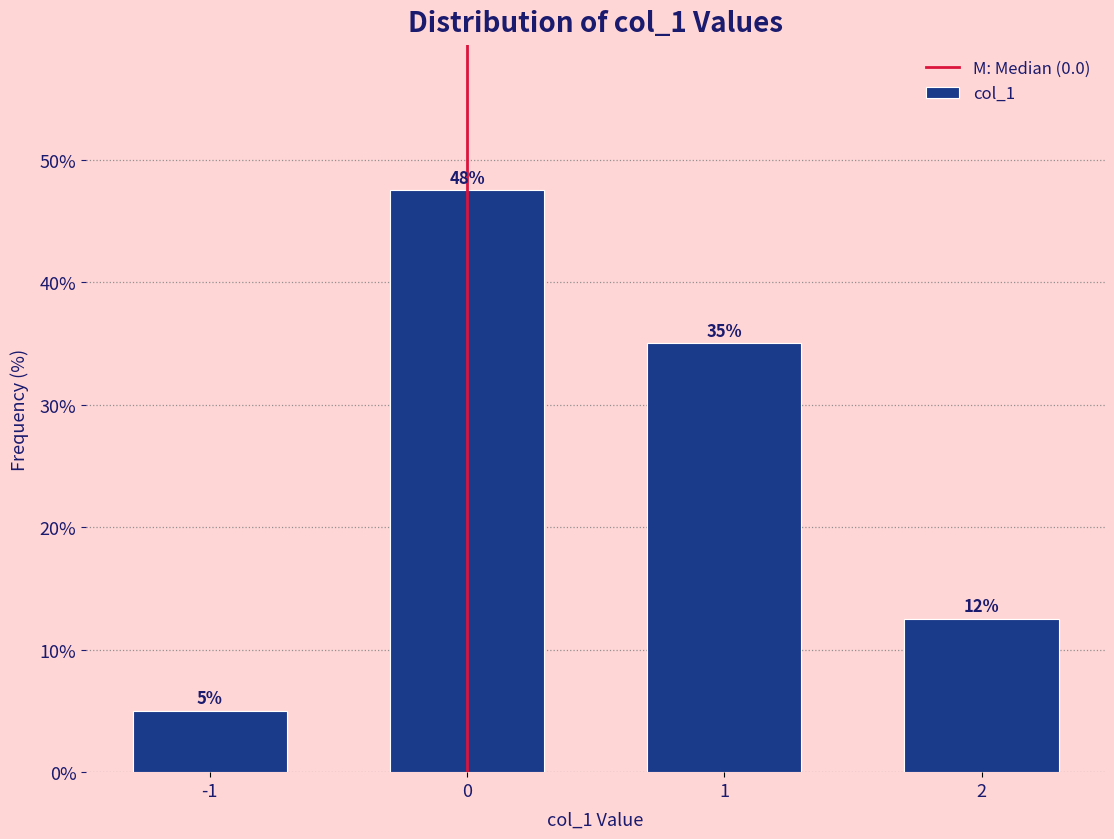

What is the greatest value displayed?

47.5